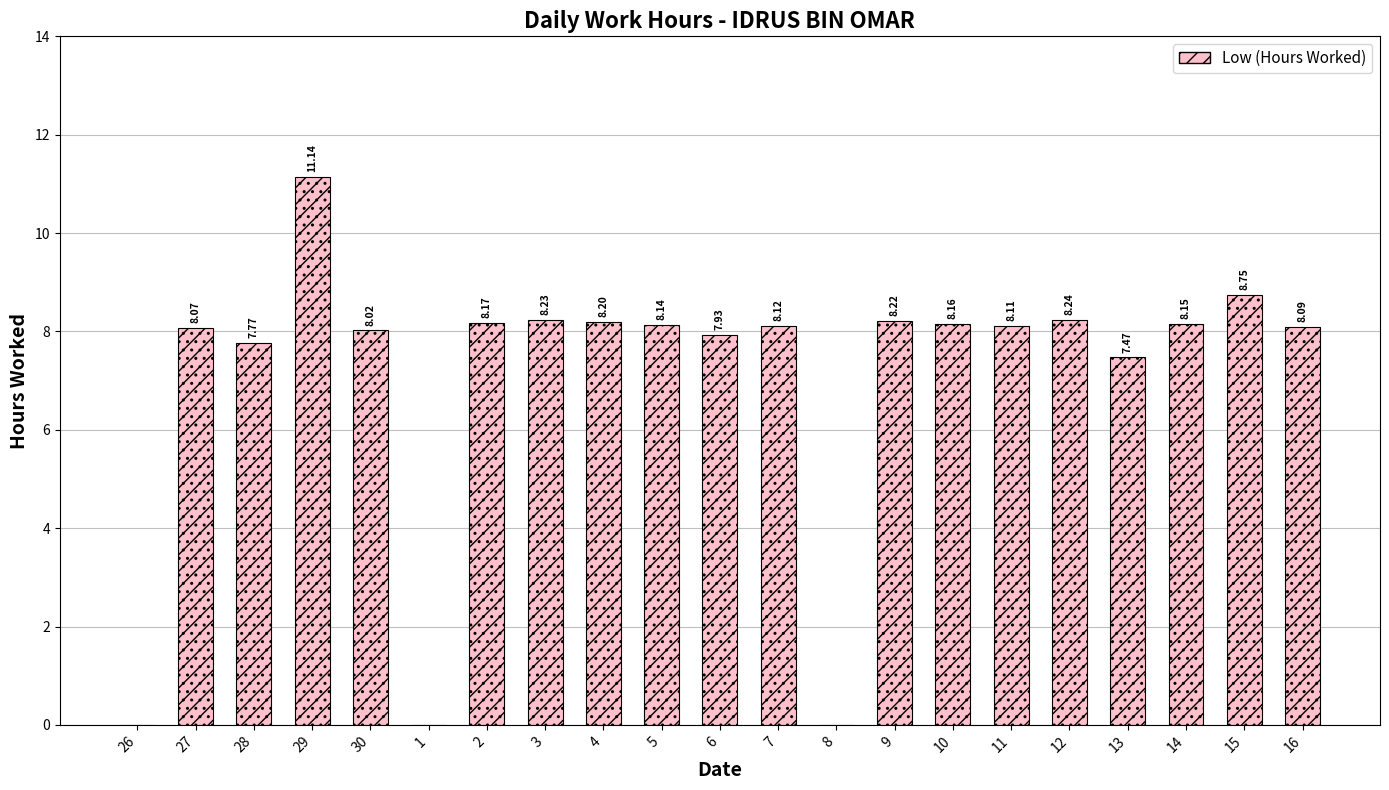

The chart shows a value of 1.7 at 9. True or false?

False